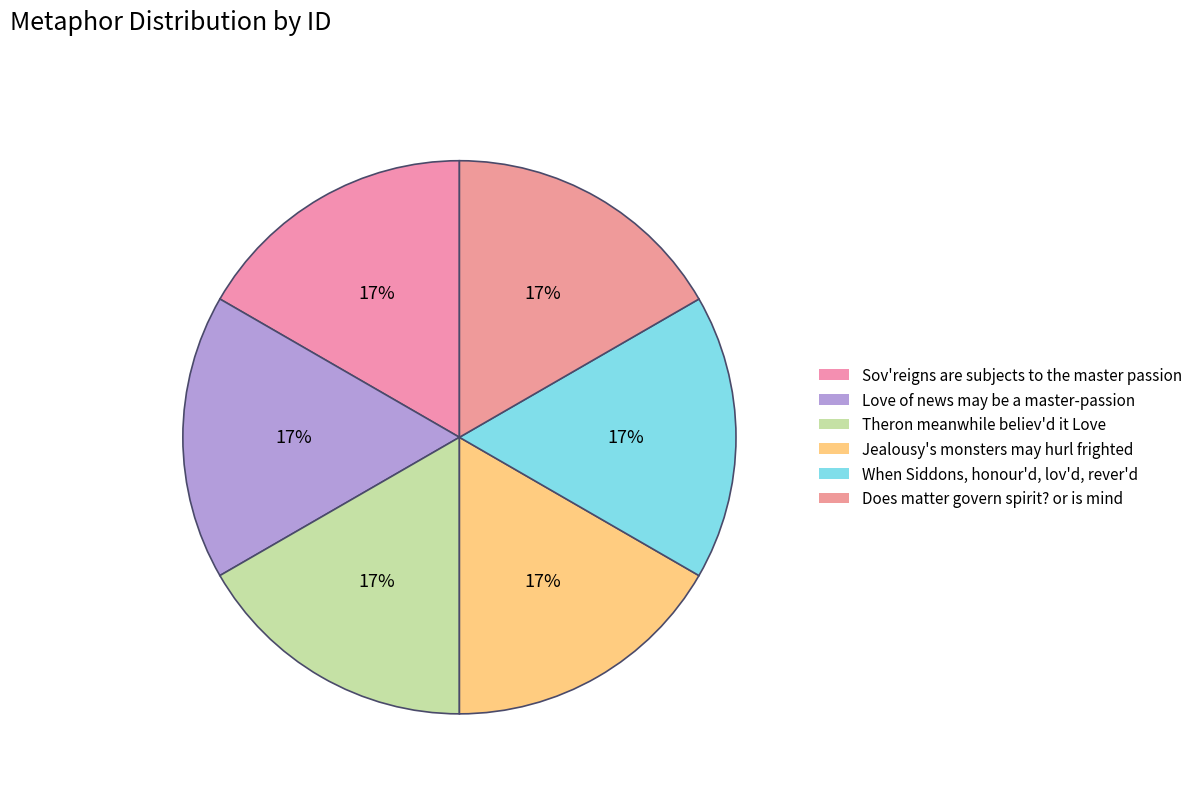

Is there a majority slice in this chart?

No